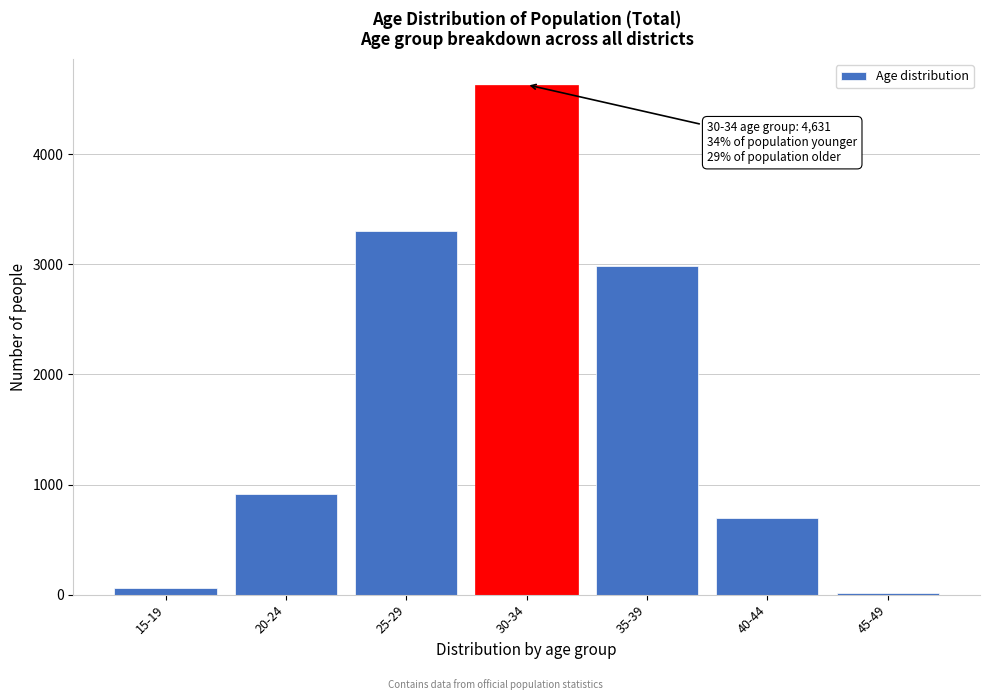

Reading left to right, transcribe all the data shown in this chart.

15-19=58	20-24=916	25-29=3299	30-34=4631	35-39=2987	40-44=700	45-49=17